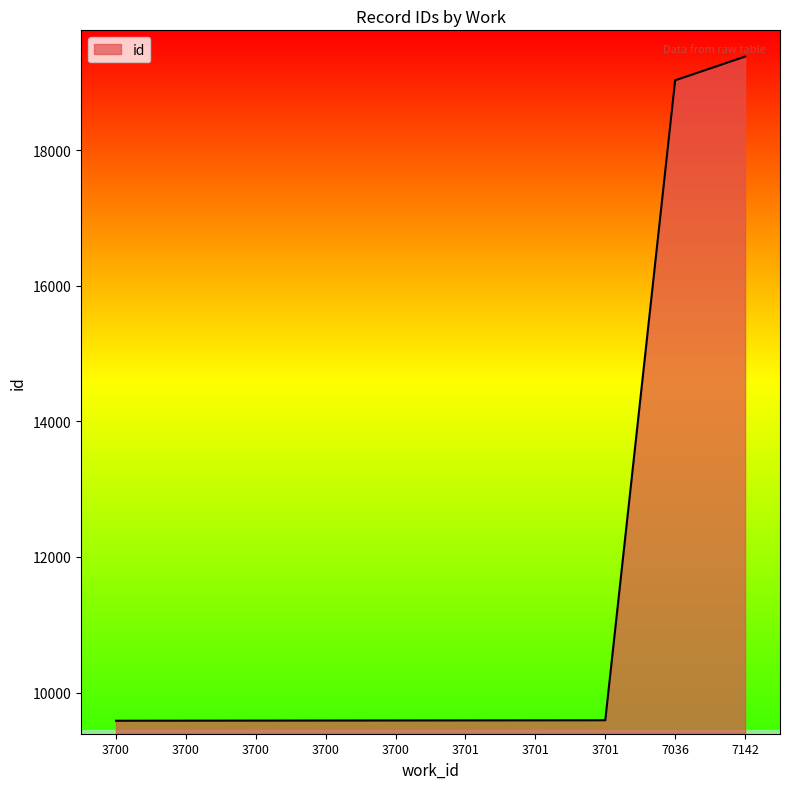

Is this an area chart (filled region under the line)?

Yes